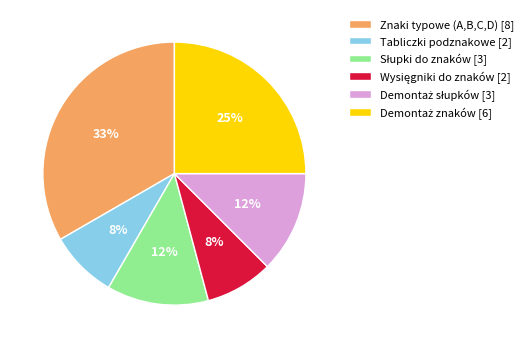

The Znaki typowe (A,B,C,D) [8] slice represents 33% of the pie. True or false?

True